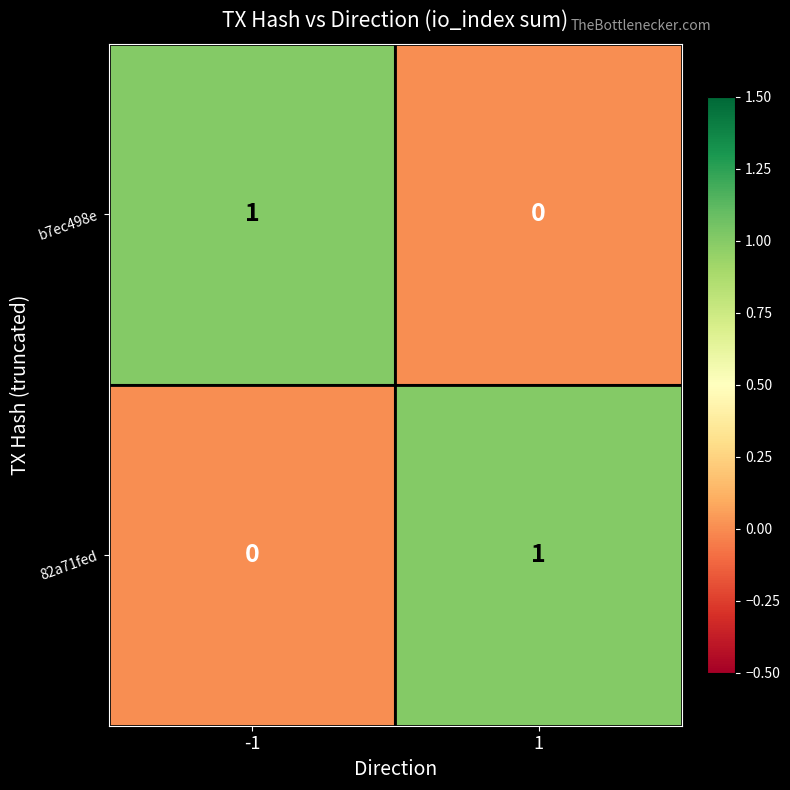

What is the spread (max minus min) of values at -1?

1